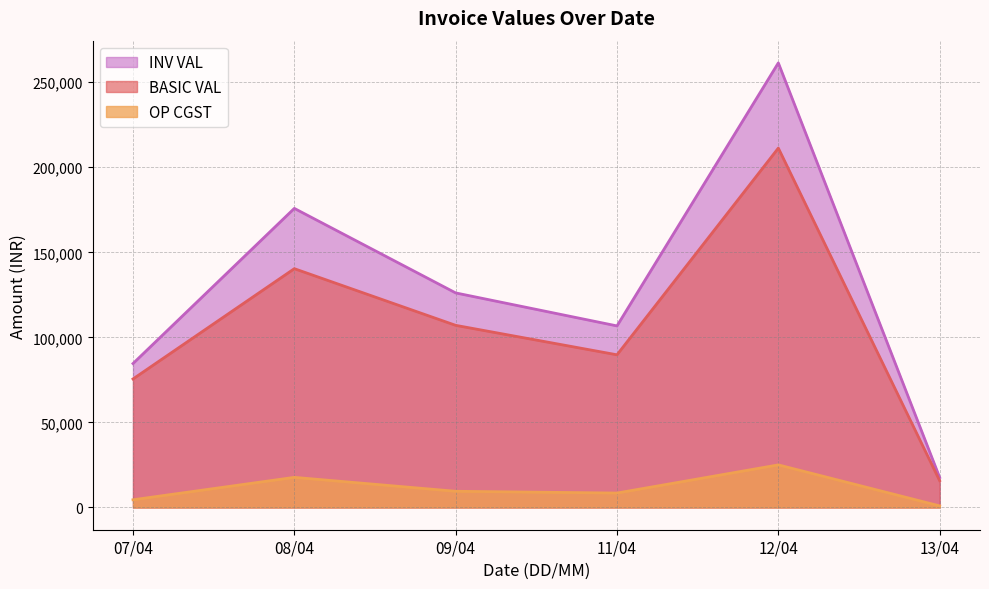

The value of OP CGST at 08/04 is 17718.5. True or false?

True